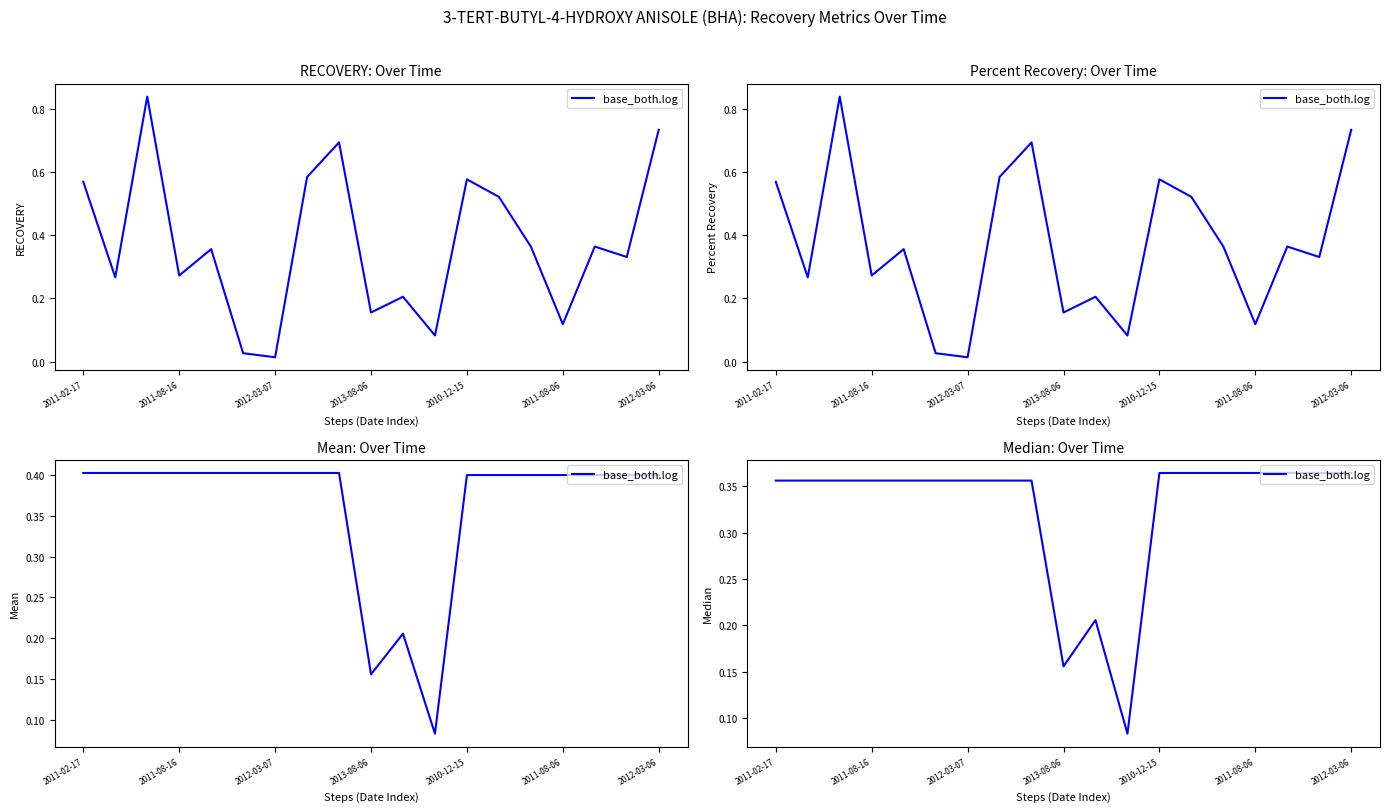

What is the change in value from 2010-12-15 to 10?

-0.2